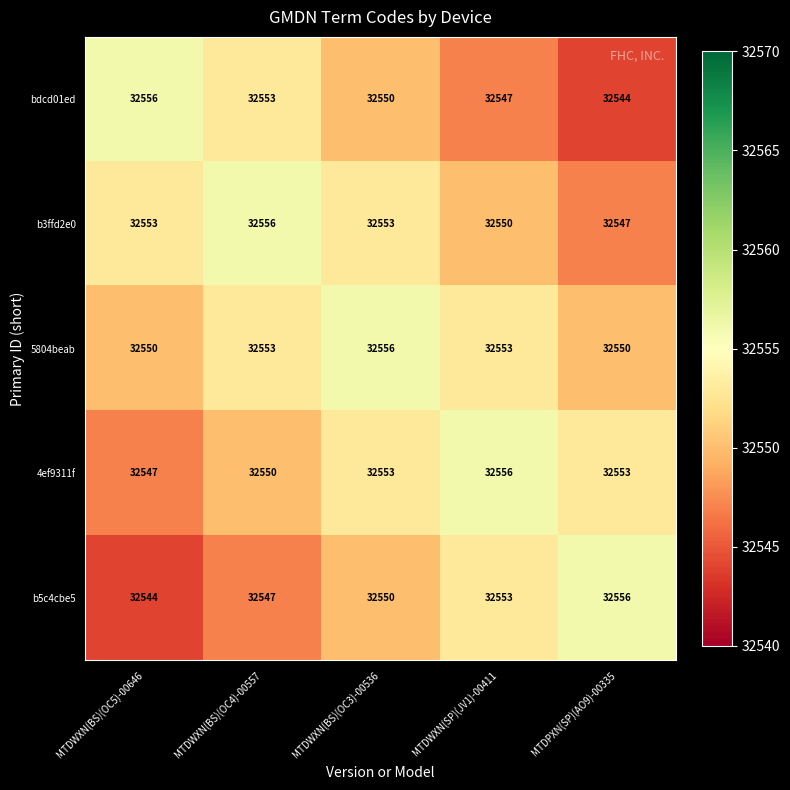

Rank the series at MTDPXN(SP)(AO9)-00335 from highest to lowest value.

b5c4cbe5, 4ef9311f, 5804beab, b3ffd2e0, bdcd01ed